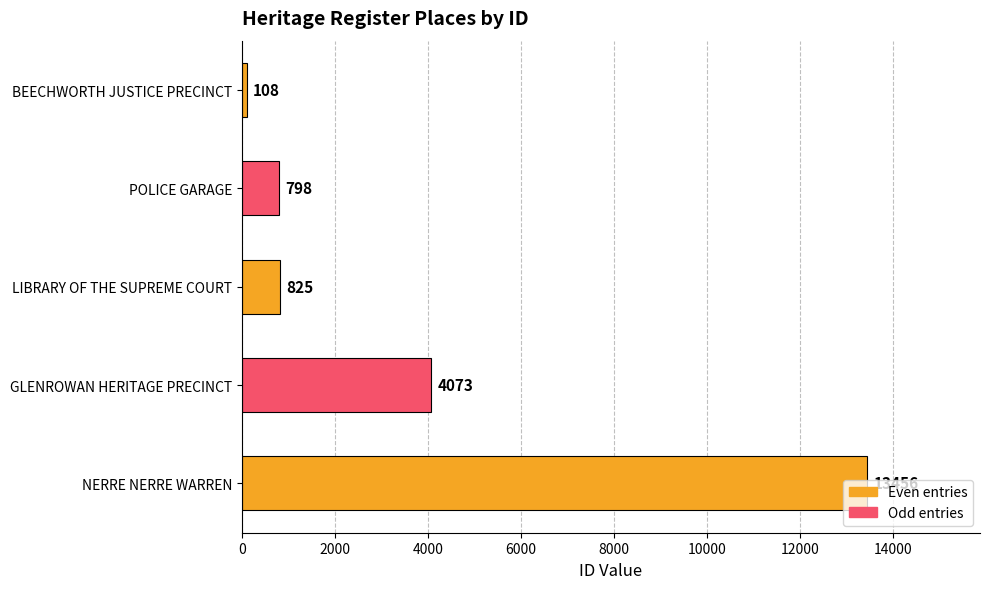

List the labels in order of value, smallest first.

BEECHWORTH JUSTICE PRECINCT, POLICE GARAGE, LIBRARY OF THE SUPREME COURT, GLENROWAN HERITAGE PRECINCT, NERRE NERRE WARREN